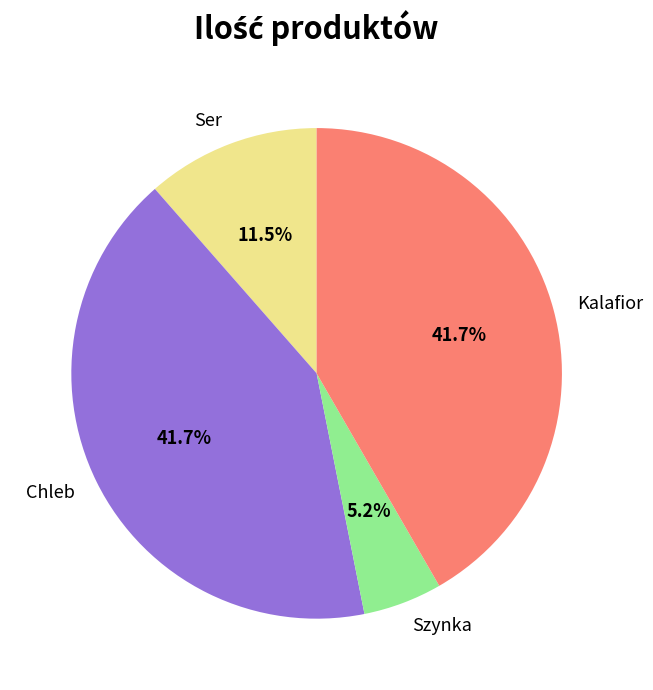

What is the smallest slice in the pie chart?

Szynka